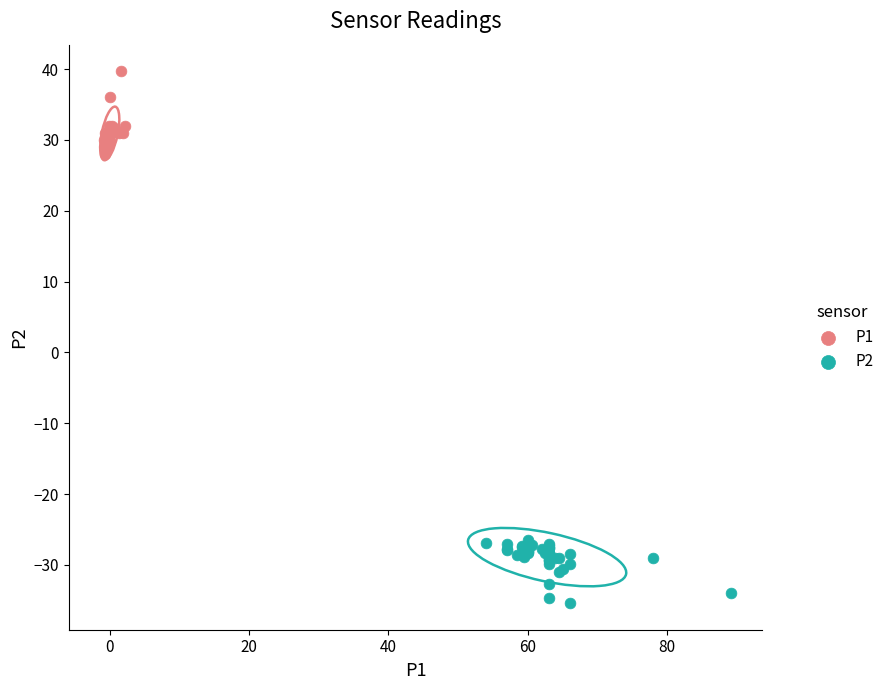

Which series reaches the minimum Y coordinate?

P2